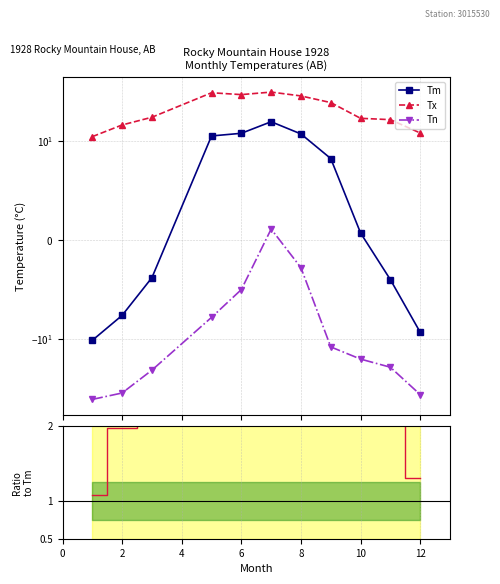

What is the value of the Tm point at the 5th from the left?

12.1